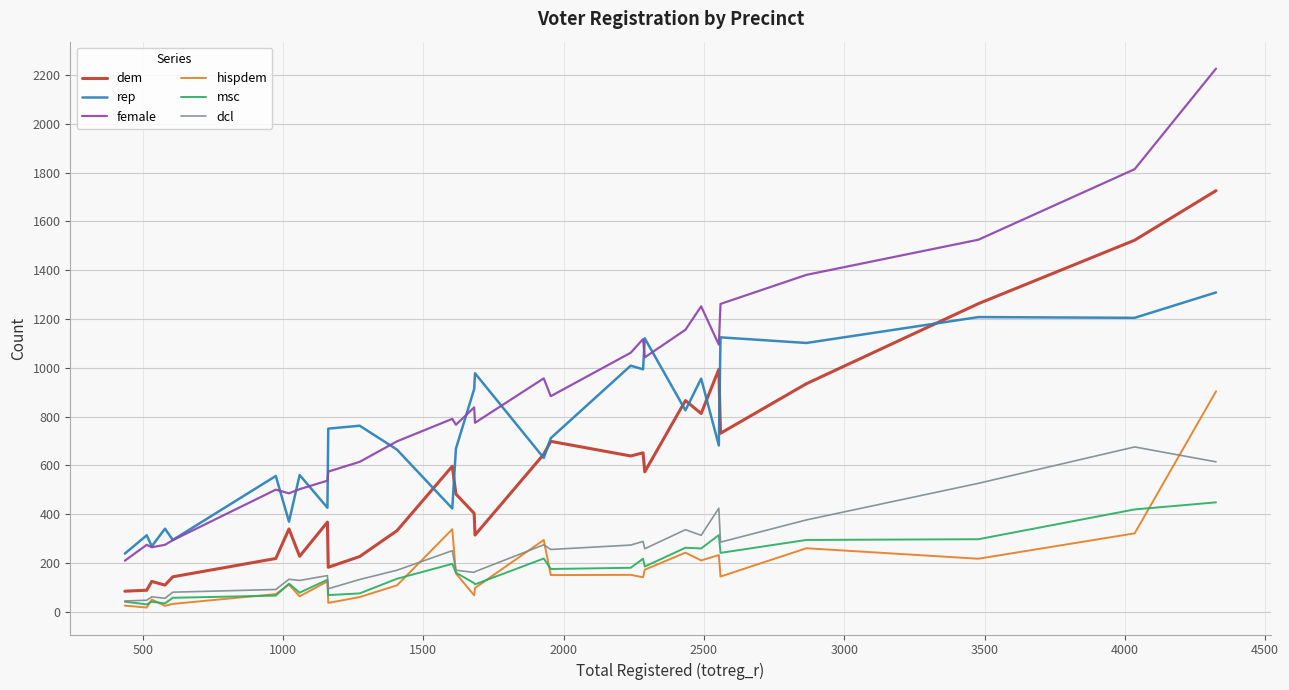

What are all the series names shown in the legend?

dem, rep, female, hispdem, msc, dcl